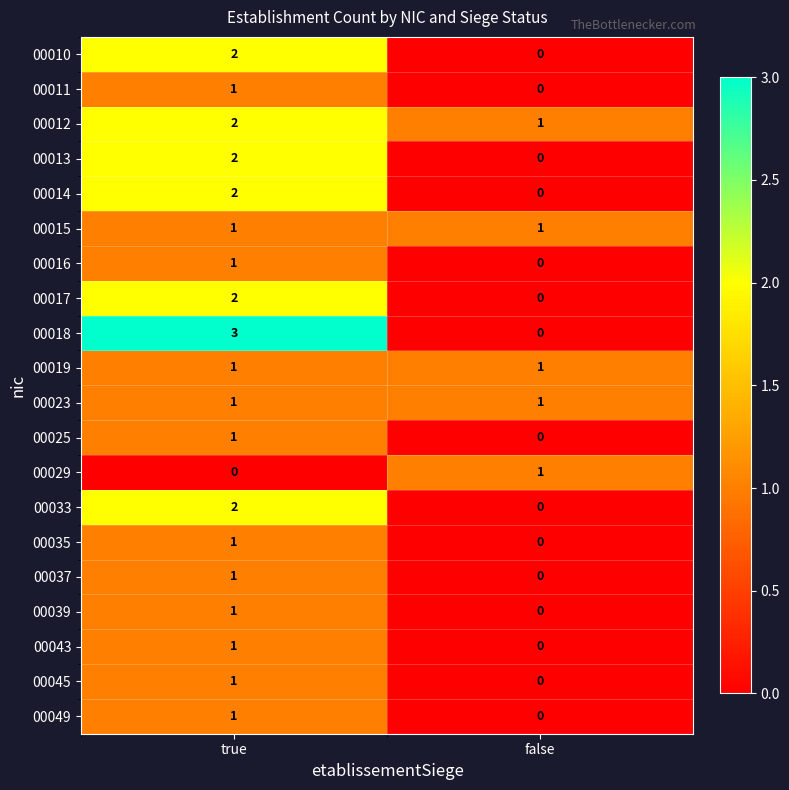

Between true and false, which series saw the biggest shift?

00018